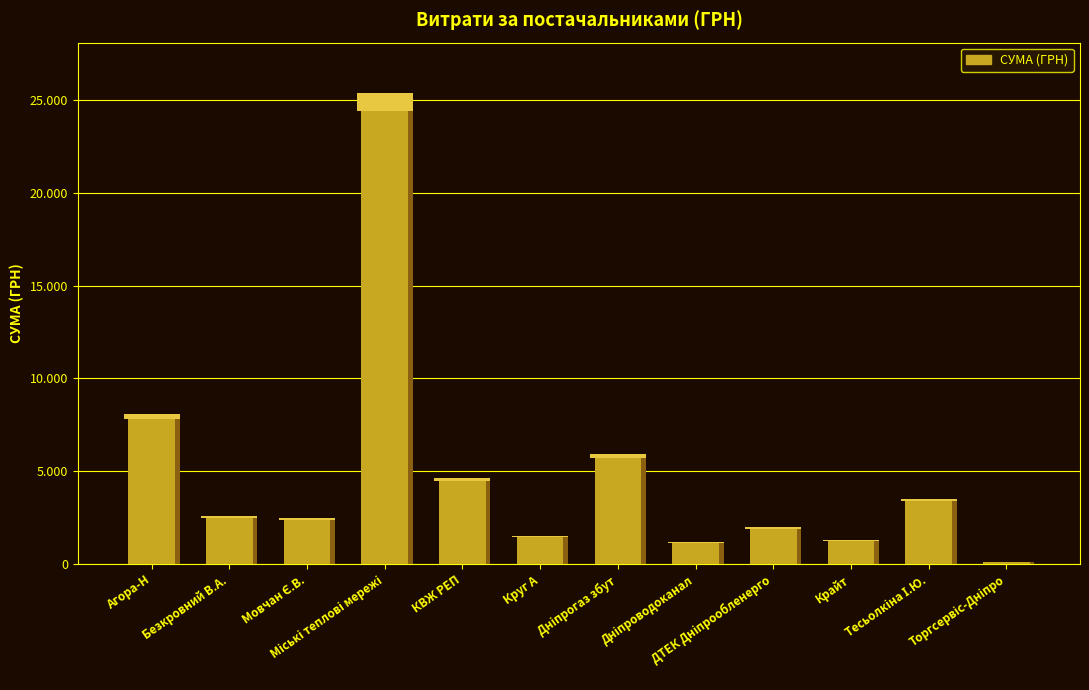

Reading left to right, extract all data points from this chart.

ТОВ "Агора-Н"=7790.1	ФОП "Безкровний В.А."=2488.1	ФОП "Мовчан Є.В."=2366.2	МКП "Дніпропетровські міські теплові мережі"=24416.0	КП "КВЖ РЕП Жовтневого району"=4481.8	ТОВ "Круг А"=1471.9	ТОВ "Дніпропетровськгаз збут"=5693.0	КП "Дніпроводоканал"=1143.0	ПАТ "ДТЕК Дніпрообленерго"=1918.0	ТОВ "Крайт"=1247.8	ФОП "Тесьолкіна І.Ю."=3387.1	ТОВ КТП "Торгсервіс-Дніпро"=132.3